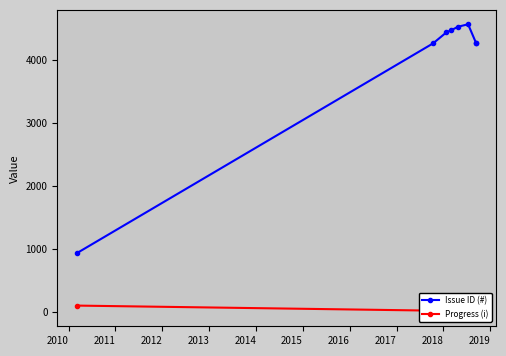

What is the value of the Progress (i) point at the 4th from the left?

80